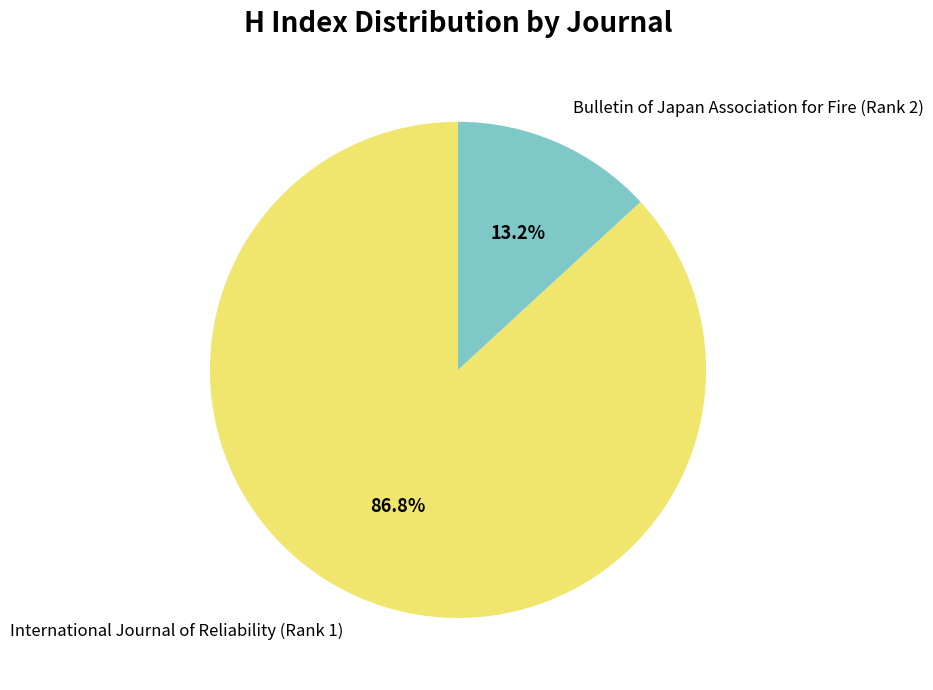

How much of the chart is everything except Bulletin of Japan Association for Fire (Rank 2)?

86.8%